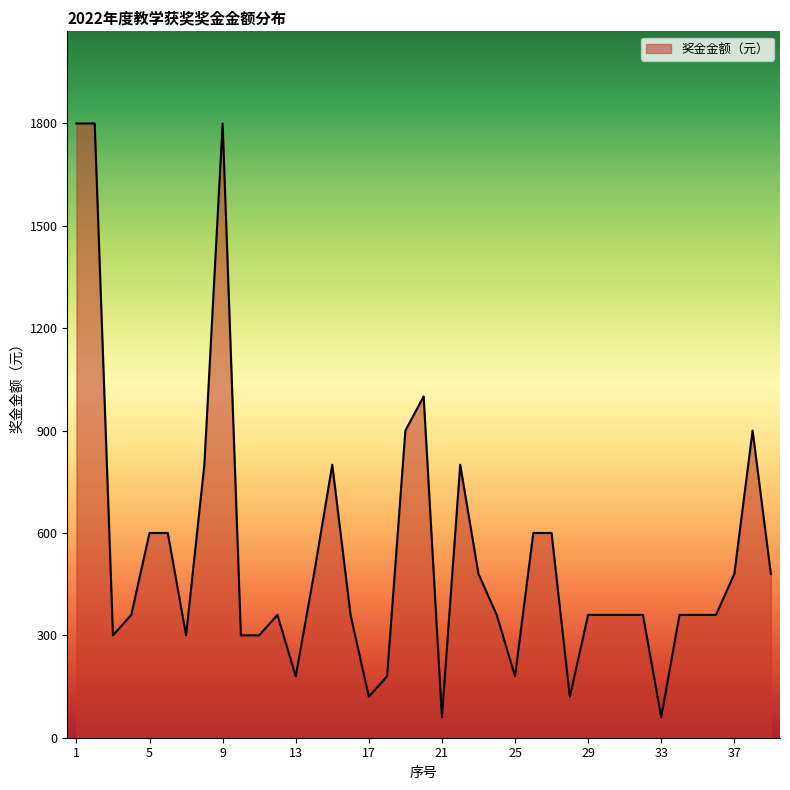

What is the average value?

538